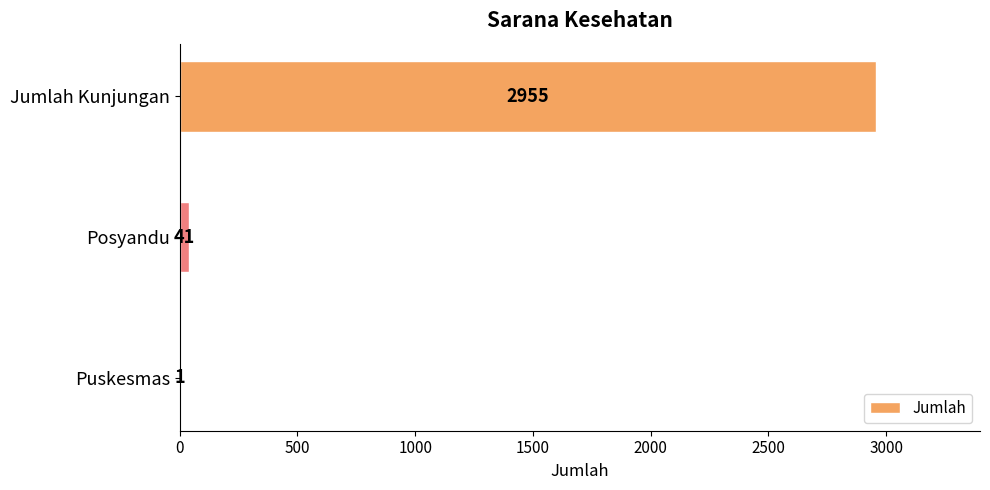

Which label corresponds to the largest value in the chart?

Jumlah Kunjungan